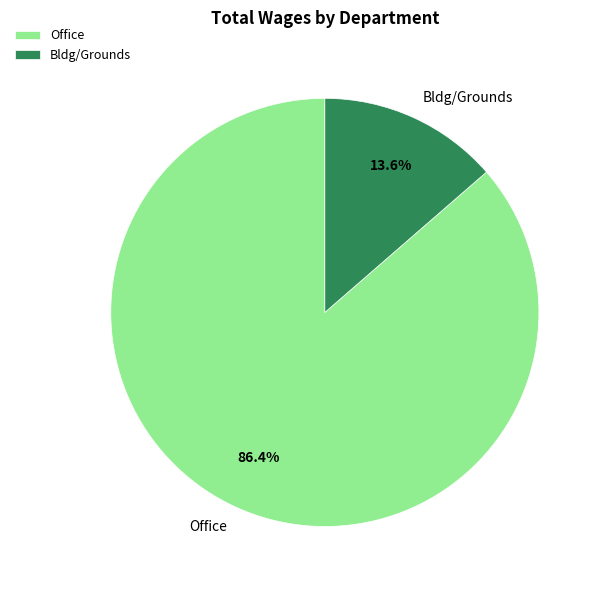

Which has a higher value, Office or Bldg/Grounds?

Office